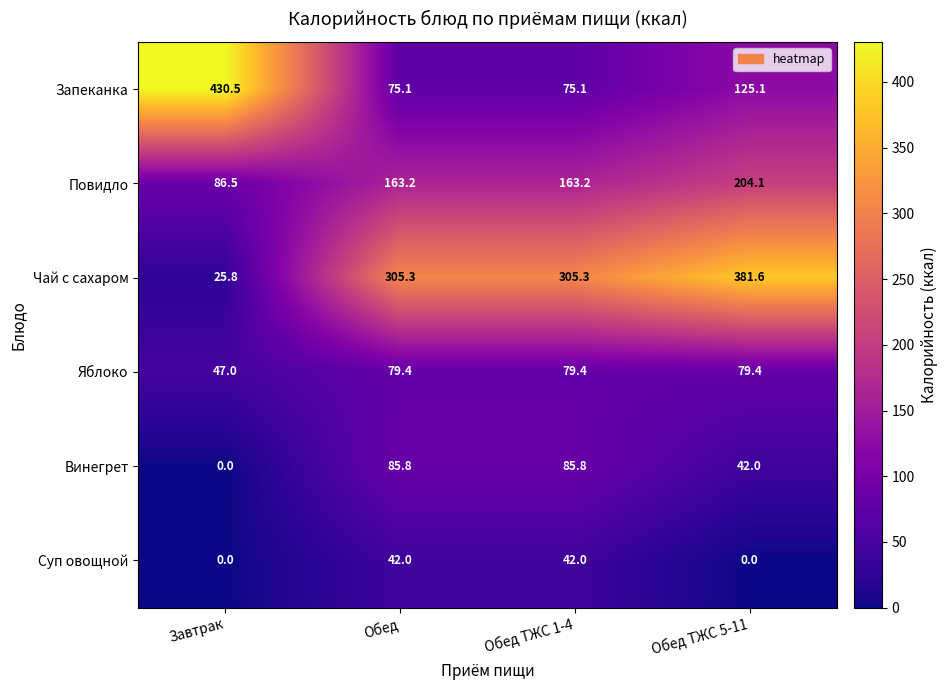

At Обед ТЖС 5-11, list the series in order from largest to smallest.

Чай с сахаром, Повидло, Запеканка, Яблоко, Винегрет, Суп овощной